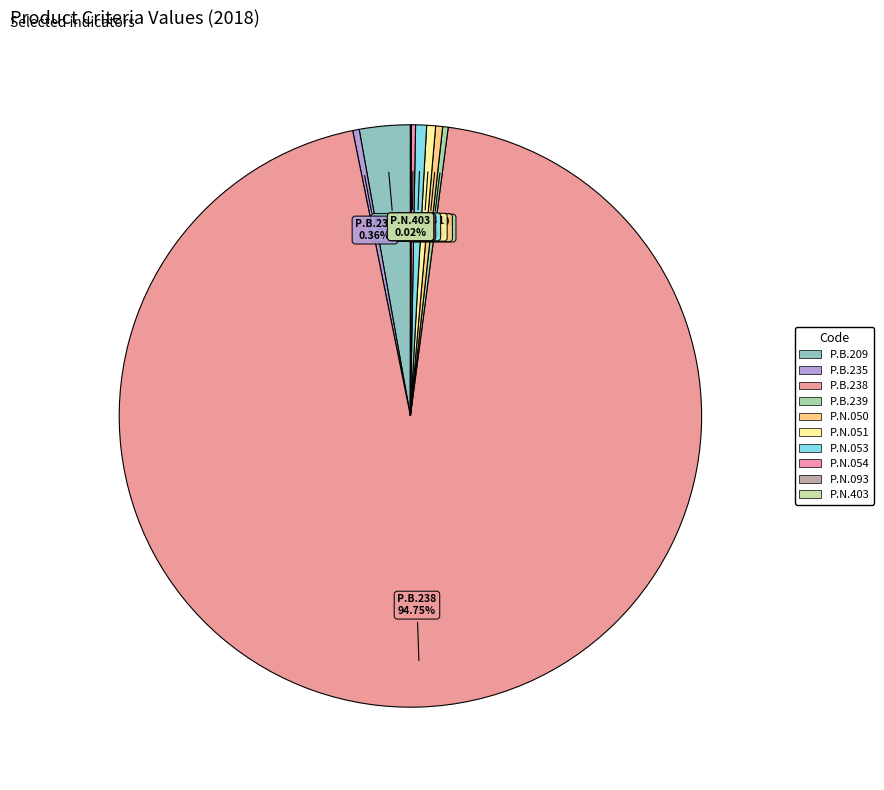

How much of the chart is everything except P.B.209?

97.2%